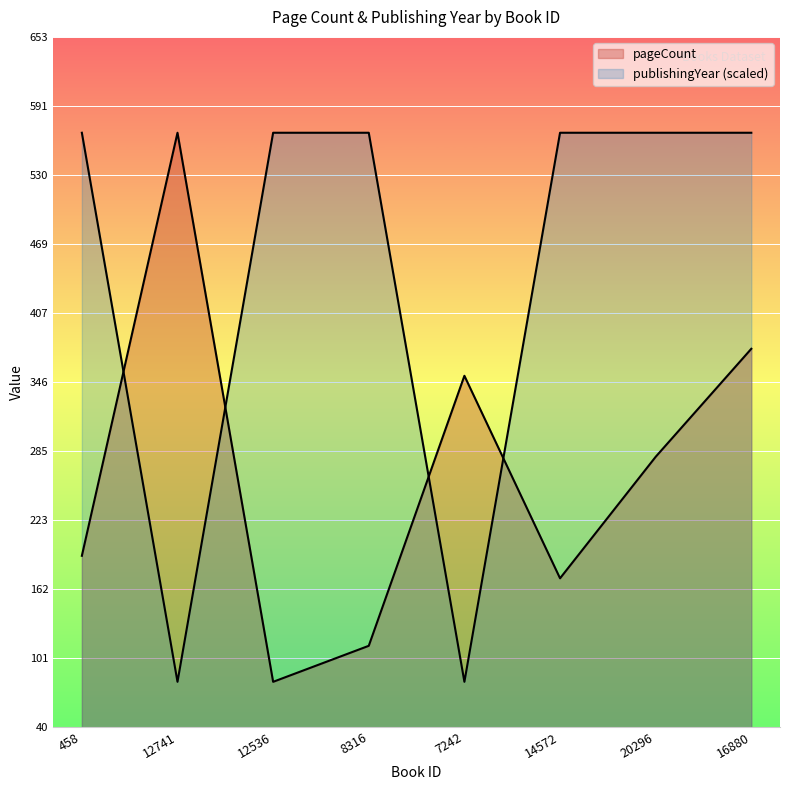

What is the spread (max minus min) of values at 20296?

288